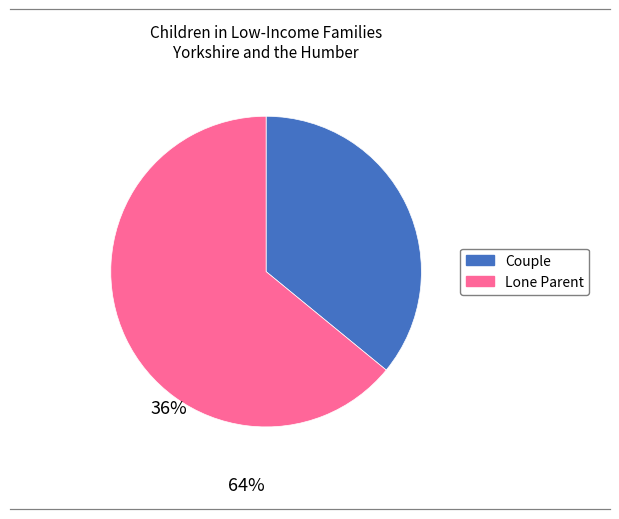

Is there a majority slice in this chart?

Yes